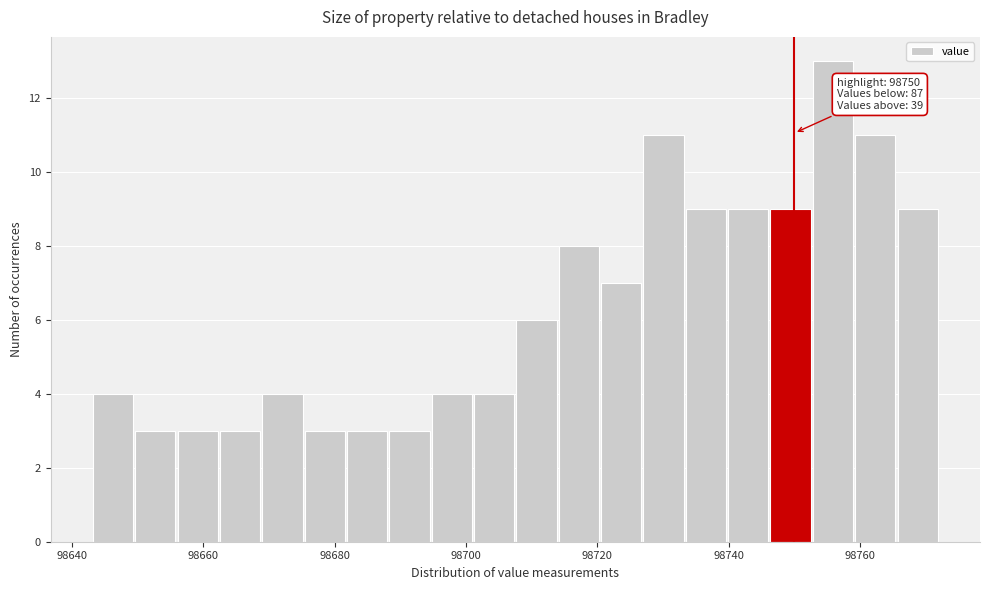

Around what value on the x-axis is the tallest bar? Give the approximate position of its centre, as read against the axis.

98756